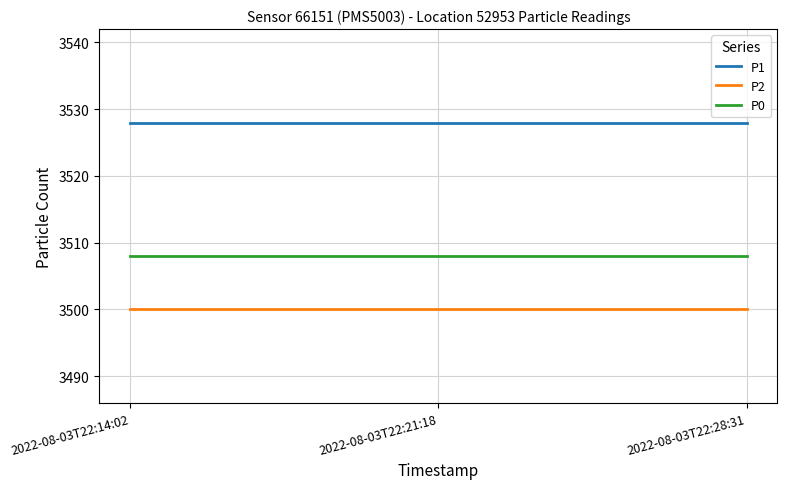

True or false: P1 has a value of 977 at 2022-08-03T22:14:02.

False